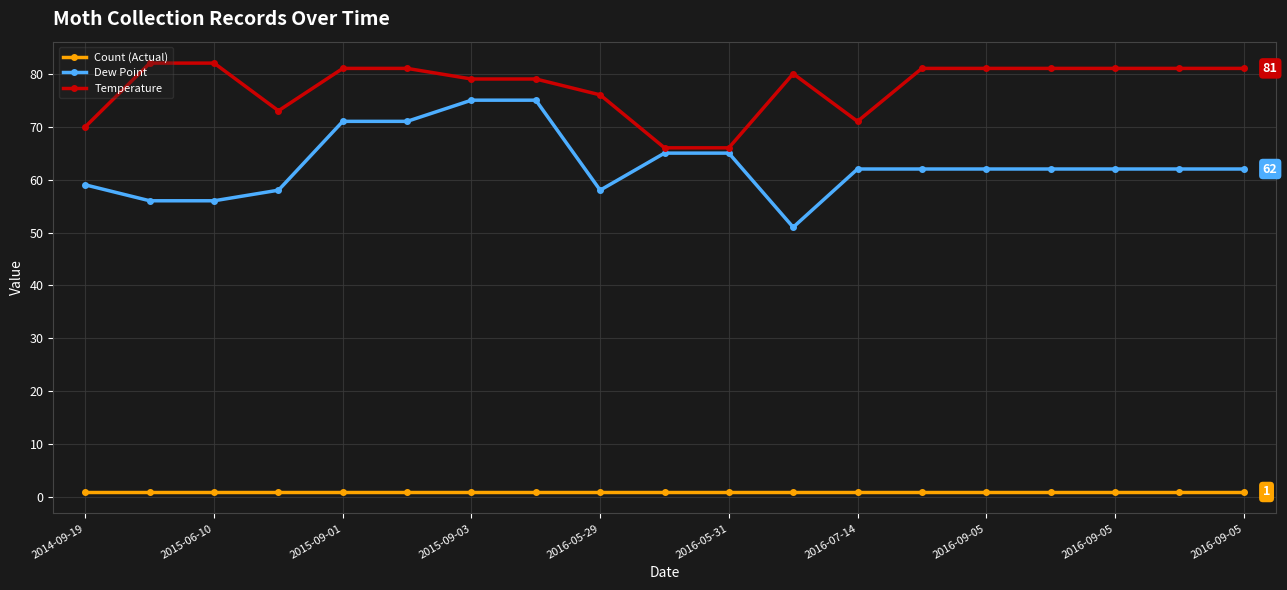

True or false: Count (Actual) and Dew Point intersect in this chart.

False